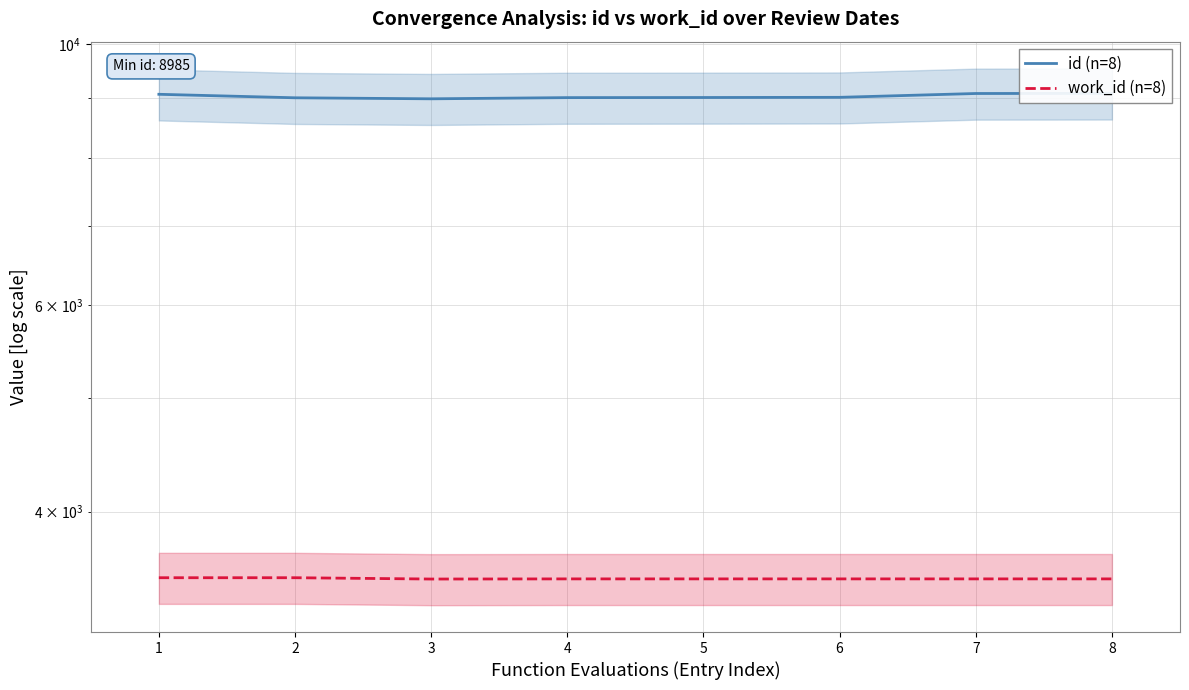

True or false: id (n=8) has more than 0 points higher than both neighbors.

False